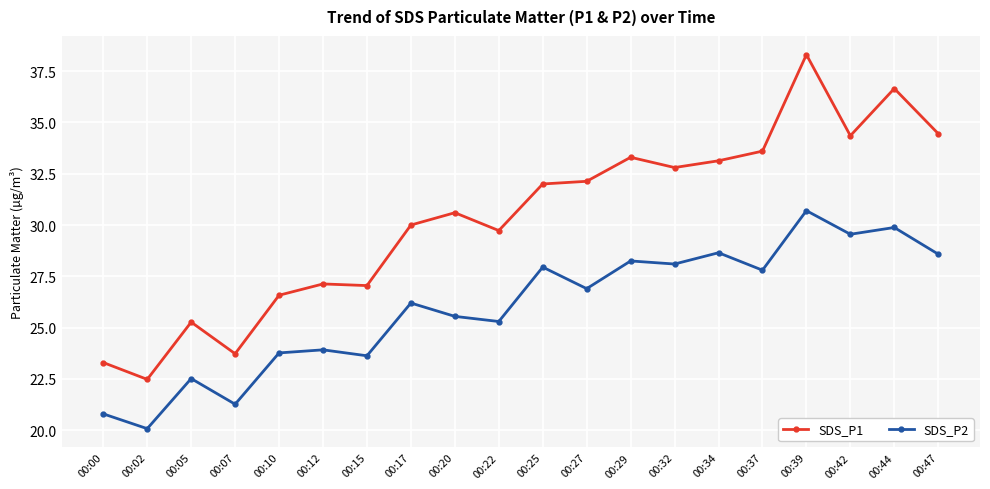

What is the sum of the SDS_P2 values at 00:20 and 00:42?

55.1